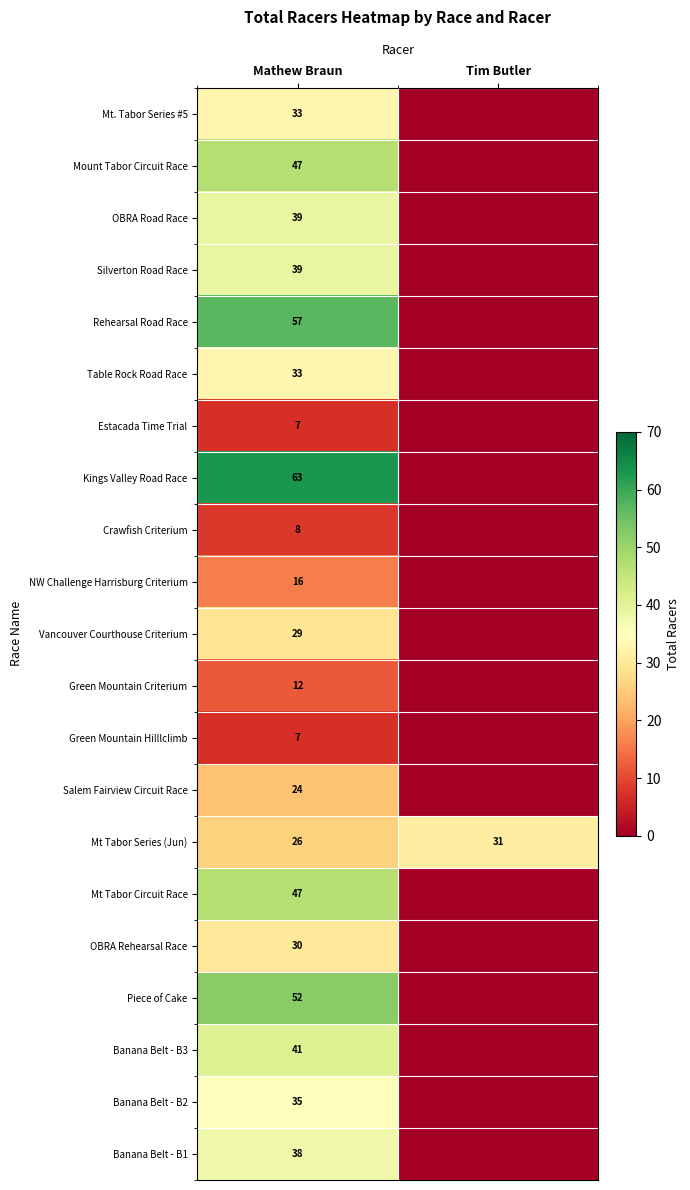

What is the spread (max minus min) of values at Mathew Braun?

56